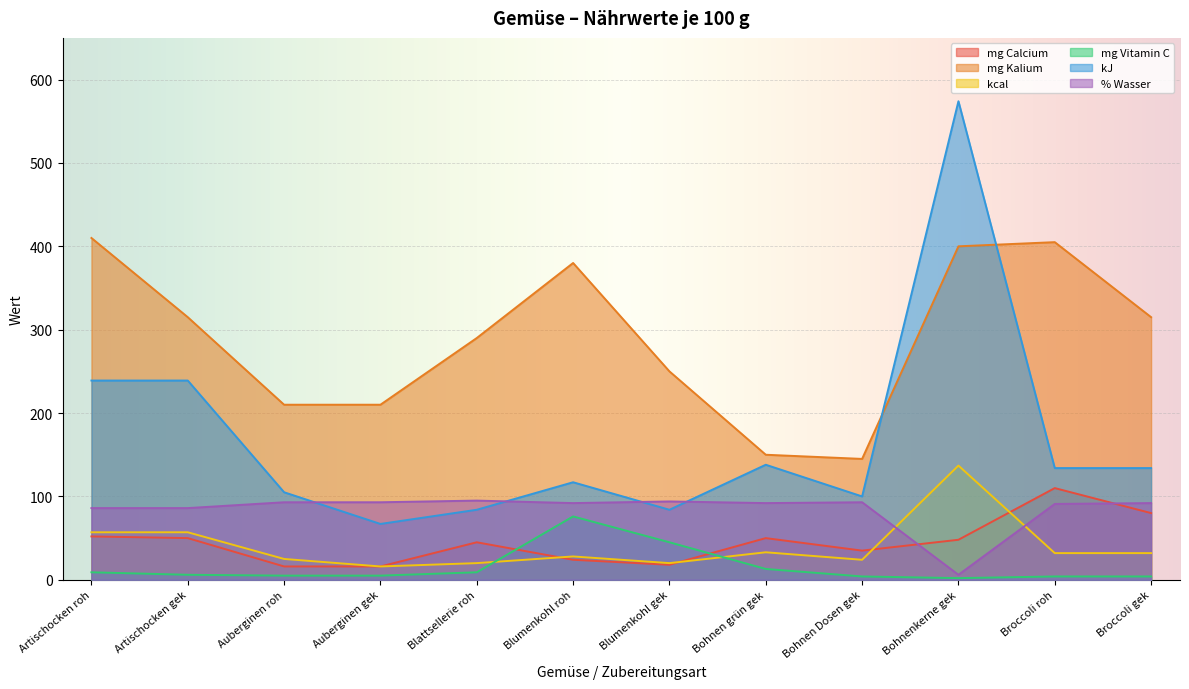

What is the sum of the mg Kalium values at Bohnenkerne gek and Auberginen gek?

610